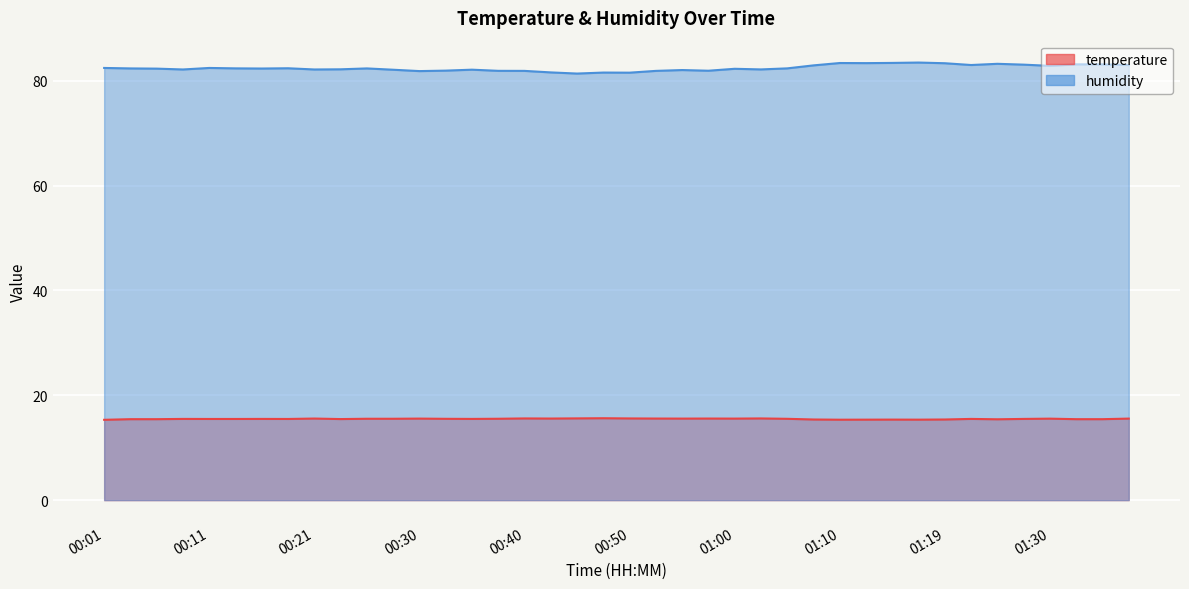

What is the label of the 15th point from the left?

00:35